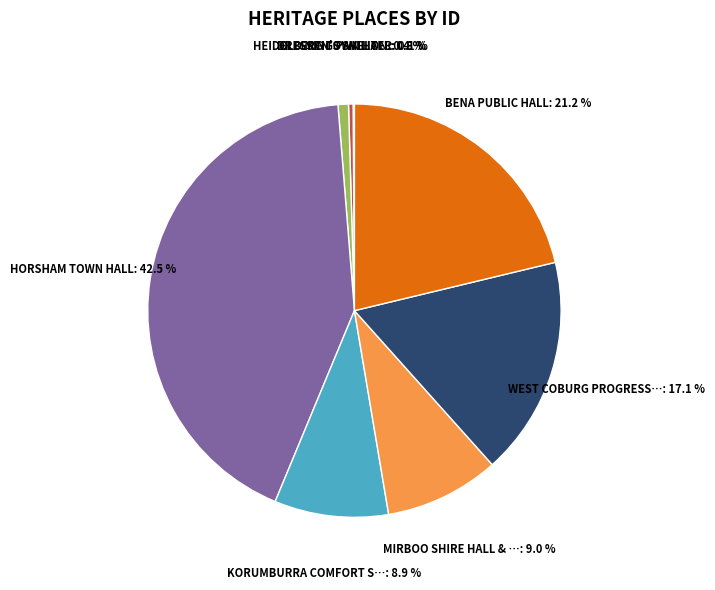

Does any single category account for the majority?

No